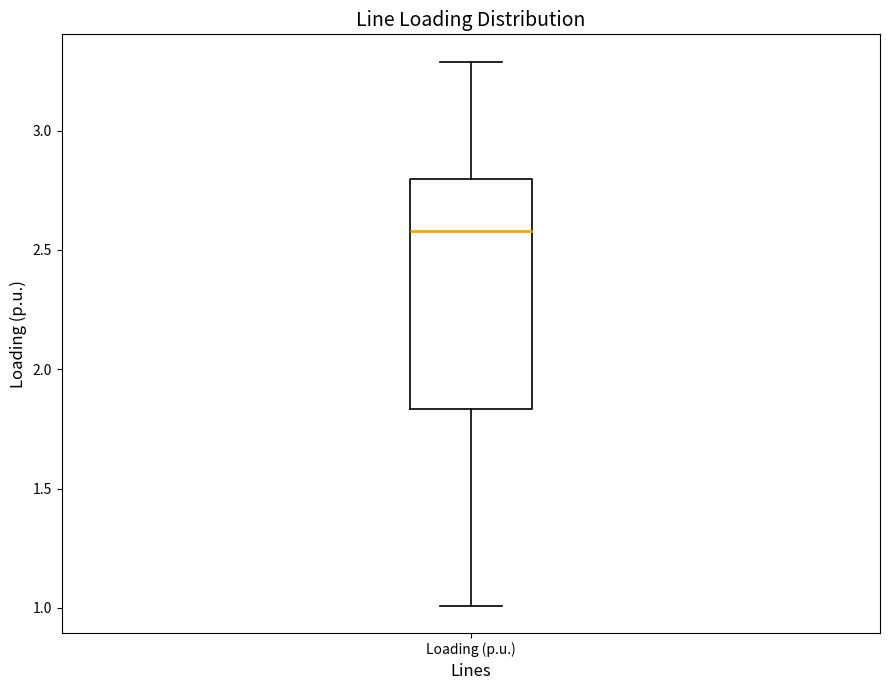

Where does the upper whisker of the box for Loading (p.u.) end on the y-axis? The values are not printed on the chart, so give them approximately, as read against the axis.

3.30